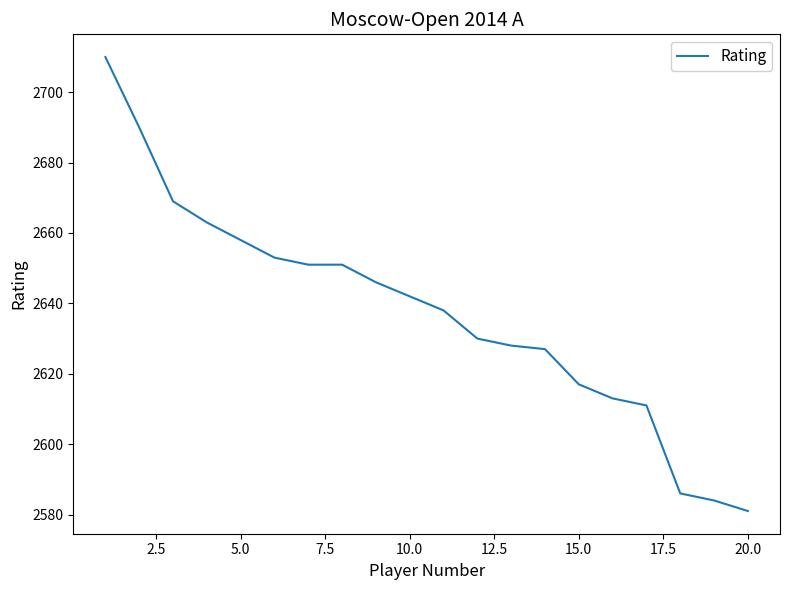

What is the smallest value displayed?

2581